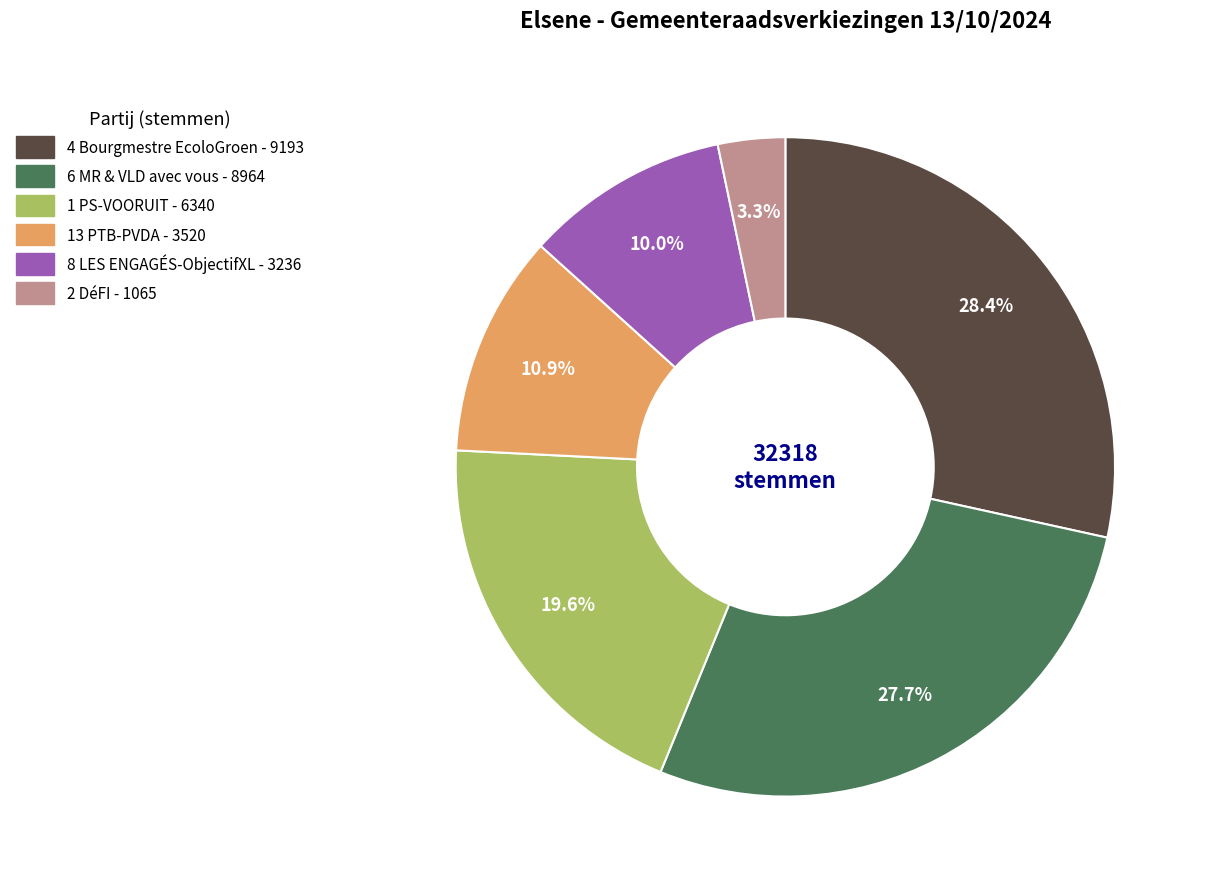

Is it true that 4 Bourgmestre EcoloGroen is 42% of the pie?

False